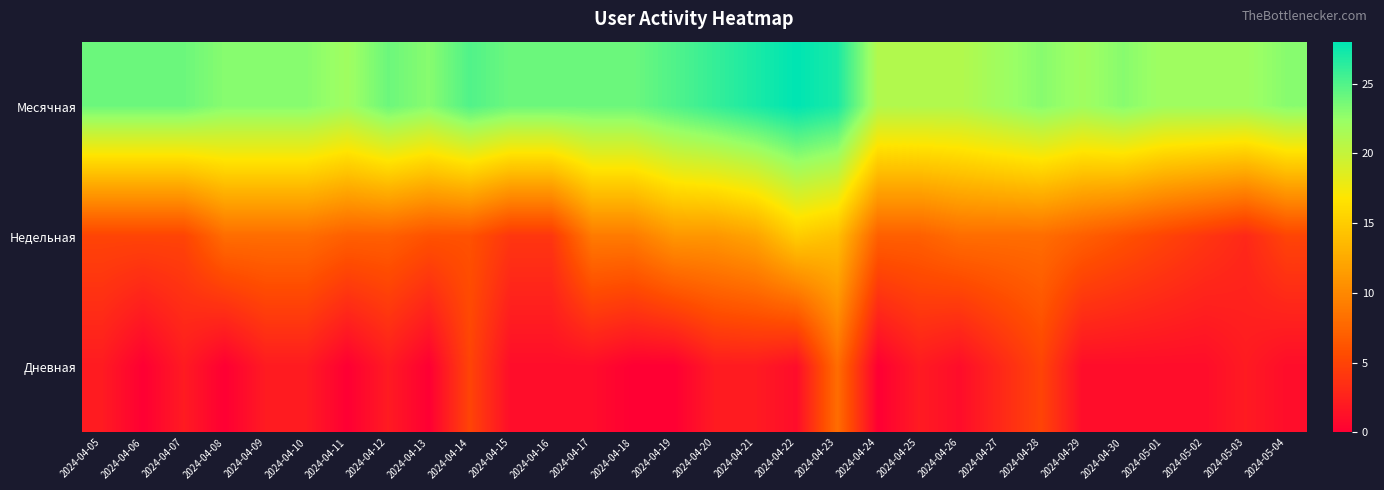

How many distinct data groups are displayed?

3